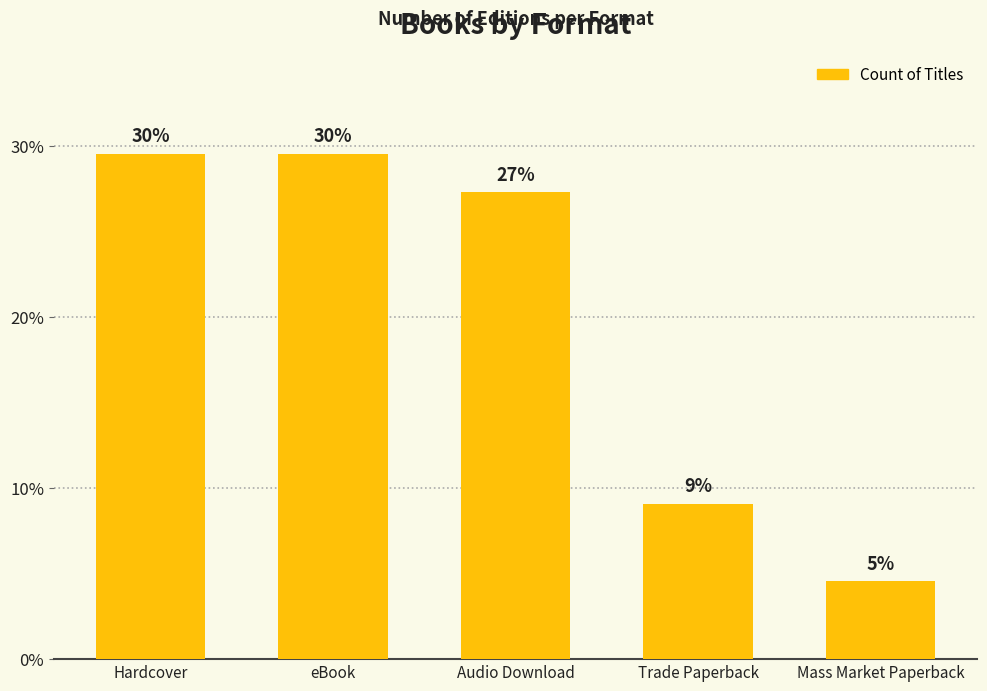

How many bars are there in total?

5